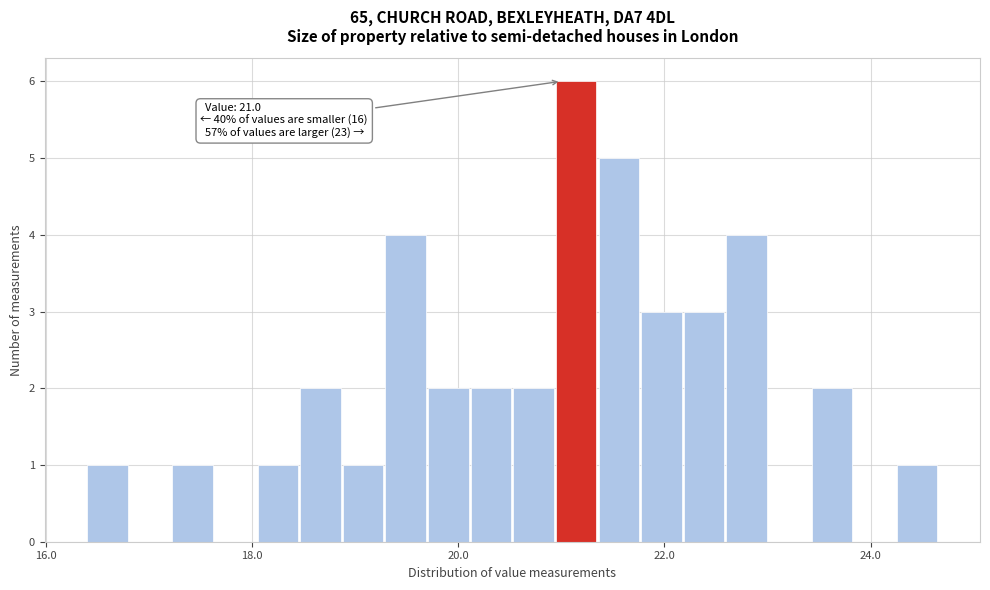

Read against the x-axis, roughly where is the centre of the tallest bar?

21.2